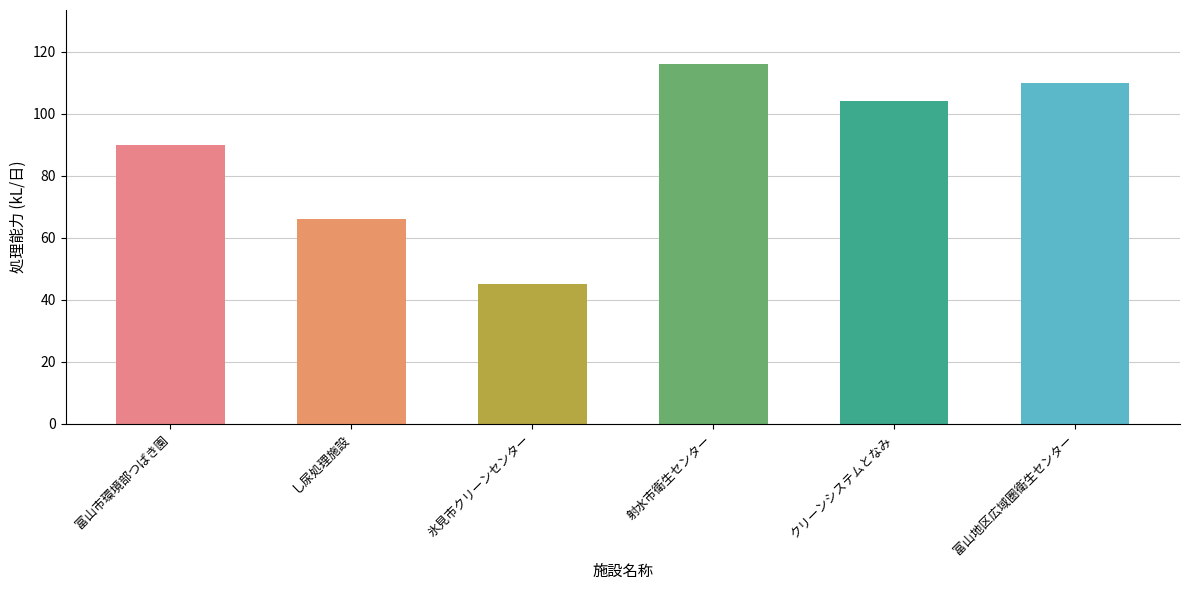

What is the smallest value displayed?

45